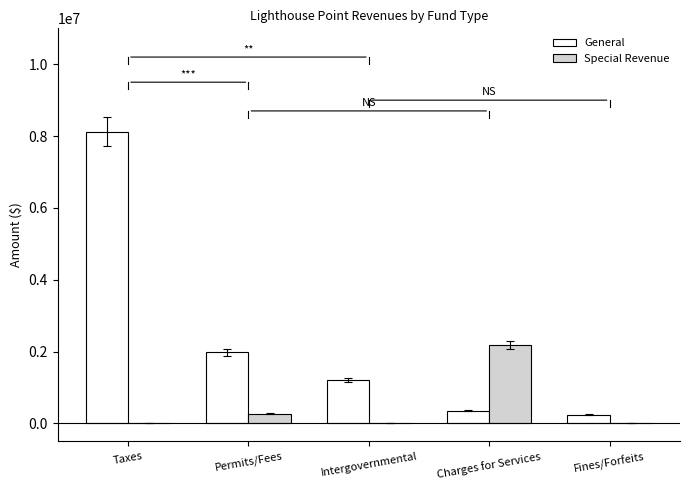

How many distinct data groups are displayed?

2